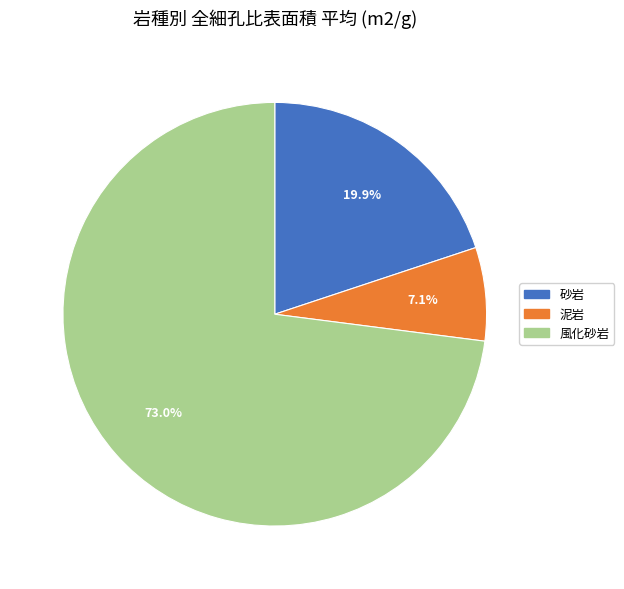

To the nearest percent, what is the combined percentage of 砂岩 and 風化砂岩?

93%